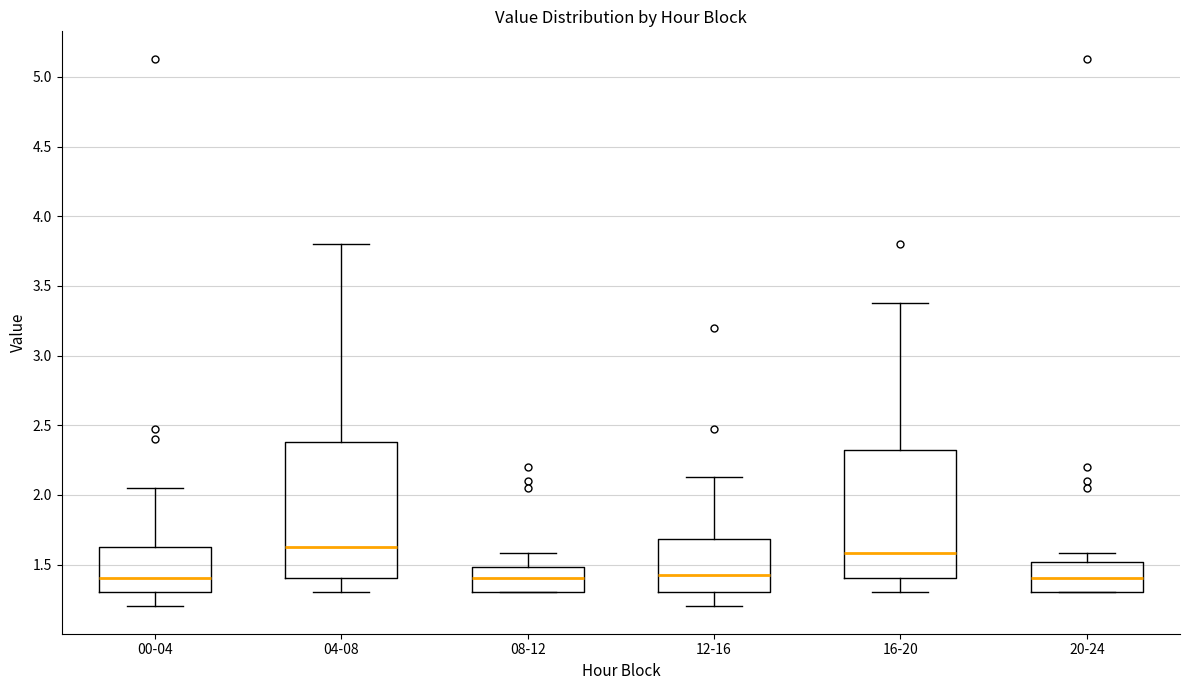

Where is the lower edge of the box for 16-20 on the y-axis? The values are not printed on the chart, so give them approximately, as read against the axis.

1.40